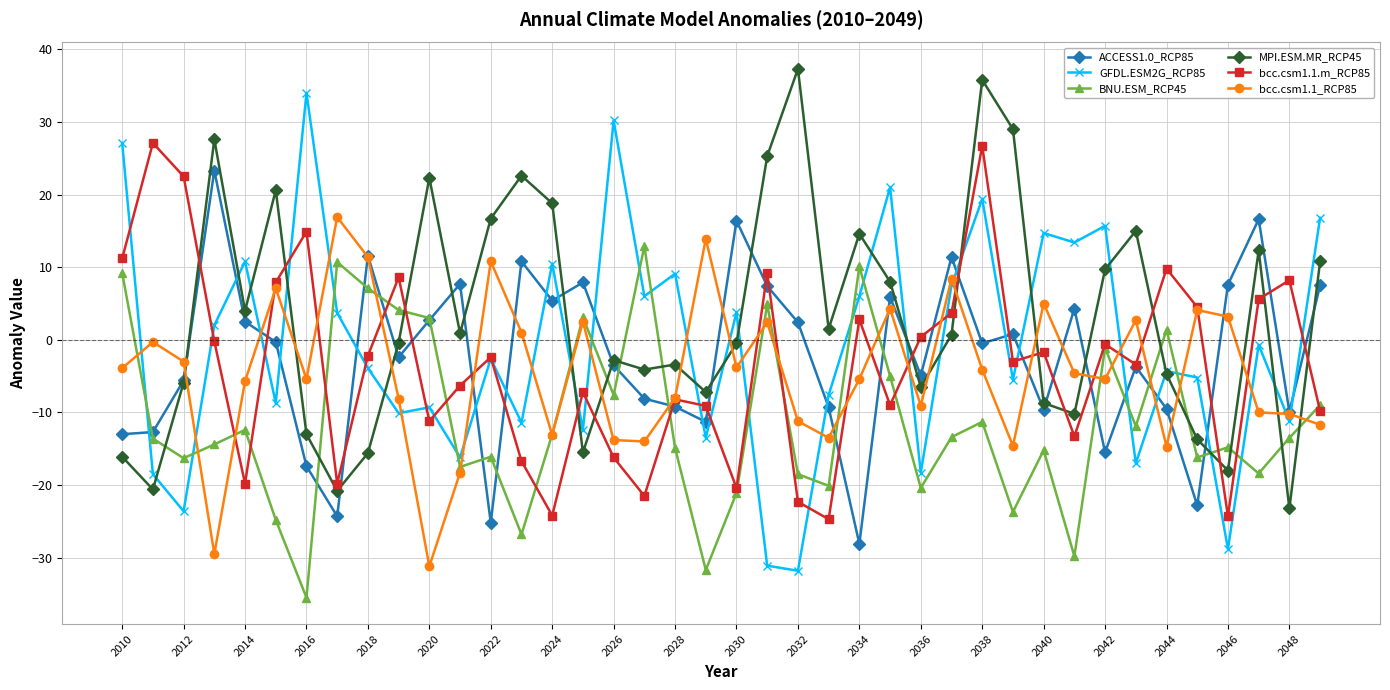

True or false: MPI.ESM.MR_RCP45 has more than 1 interior local peaks.

True